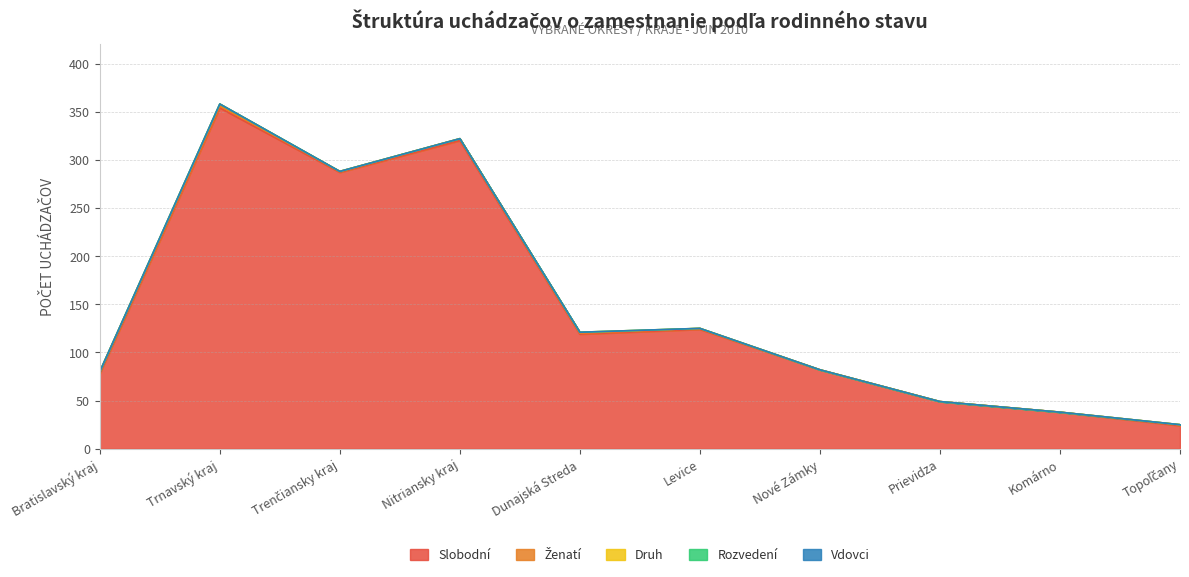

What position from the right is Nitriansky kraj?

7